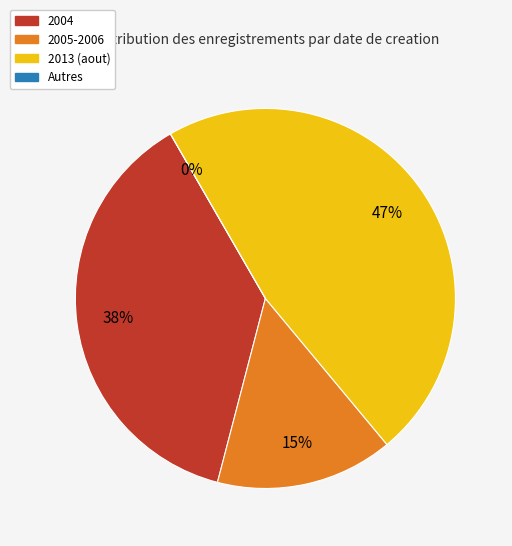

Does 2004-11-16 account for over 50% of the chart?

No